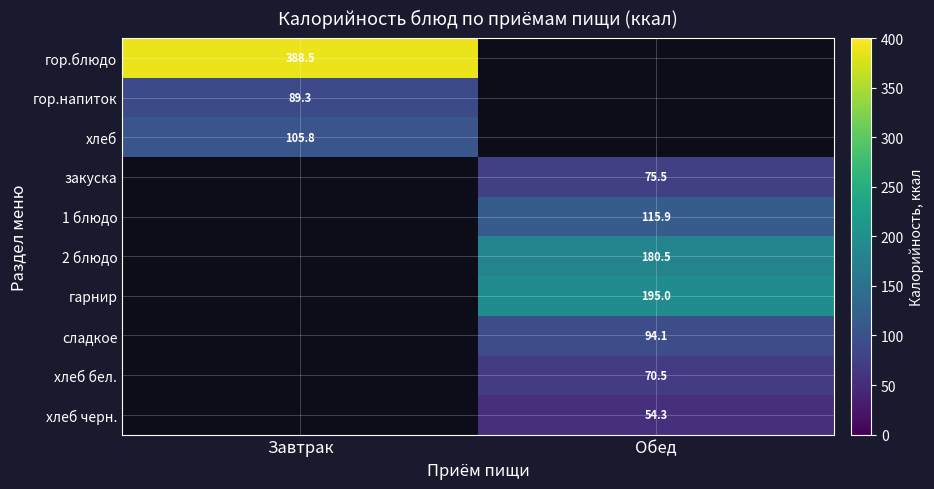

What is the maximum value shown in the chart?

388.5